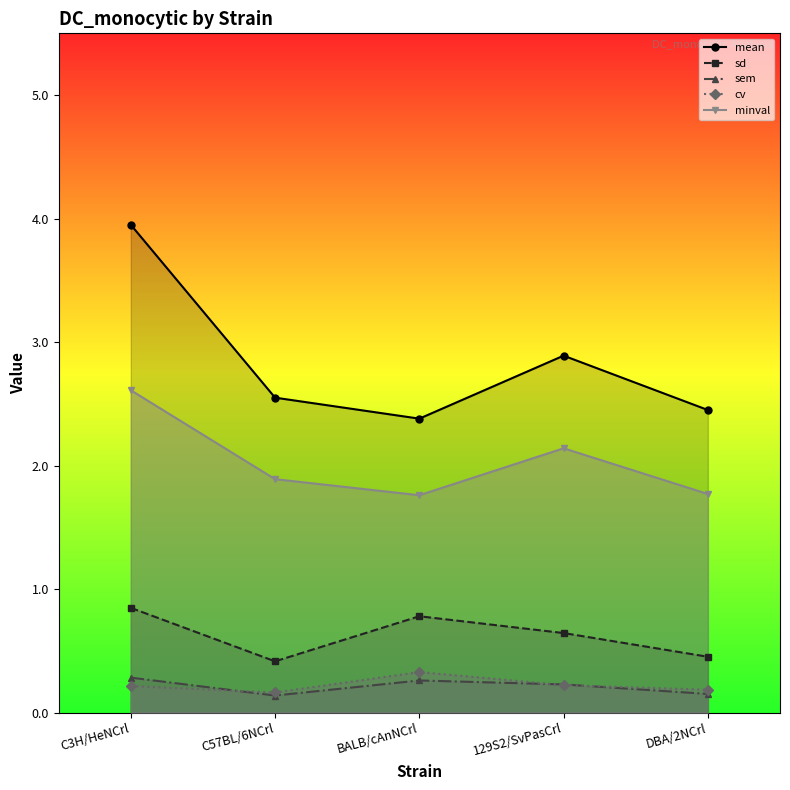

Between C57BL/6NCrl and DBA/2NCrl, which series saw the biggest shift?

minval